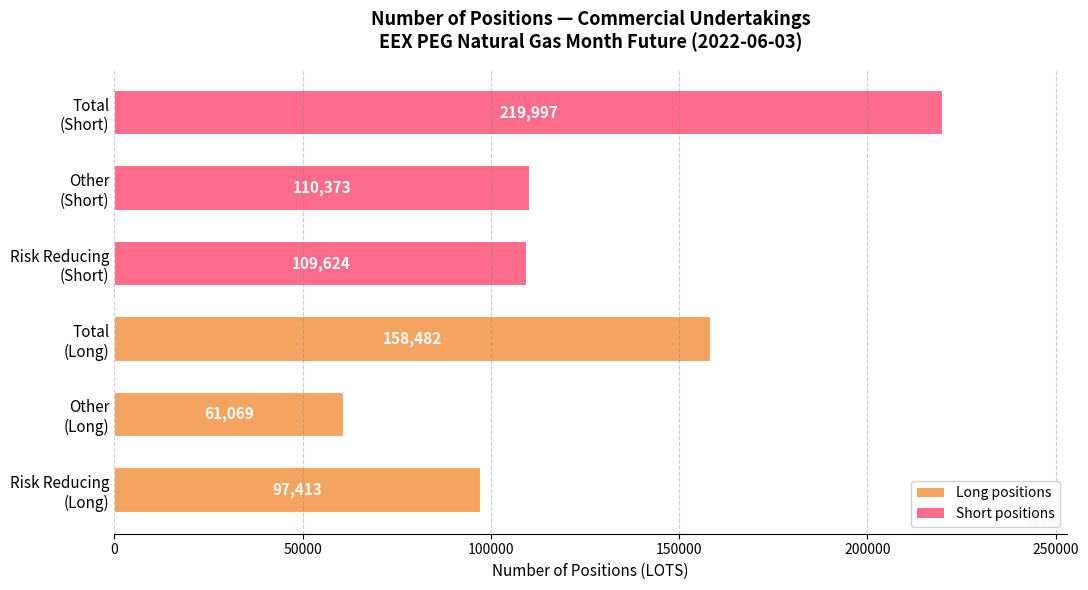

What is the difference between the second highest and second lowest values?

61069